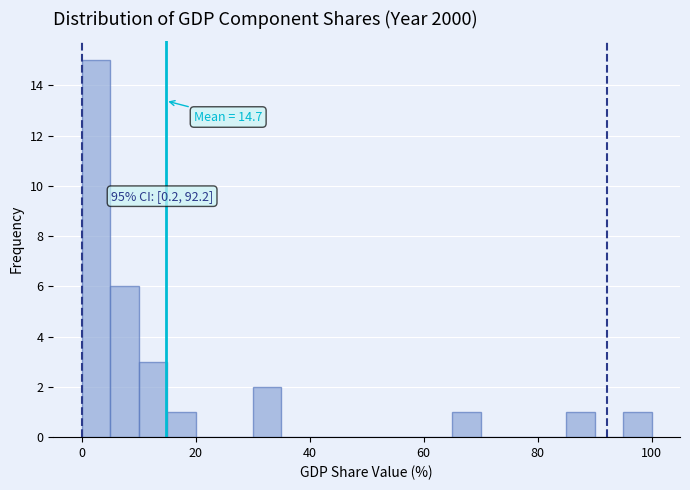

Read against the x-axis, roughly where is the centre of the tallest bar?

2